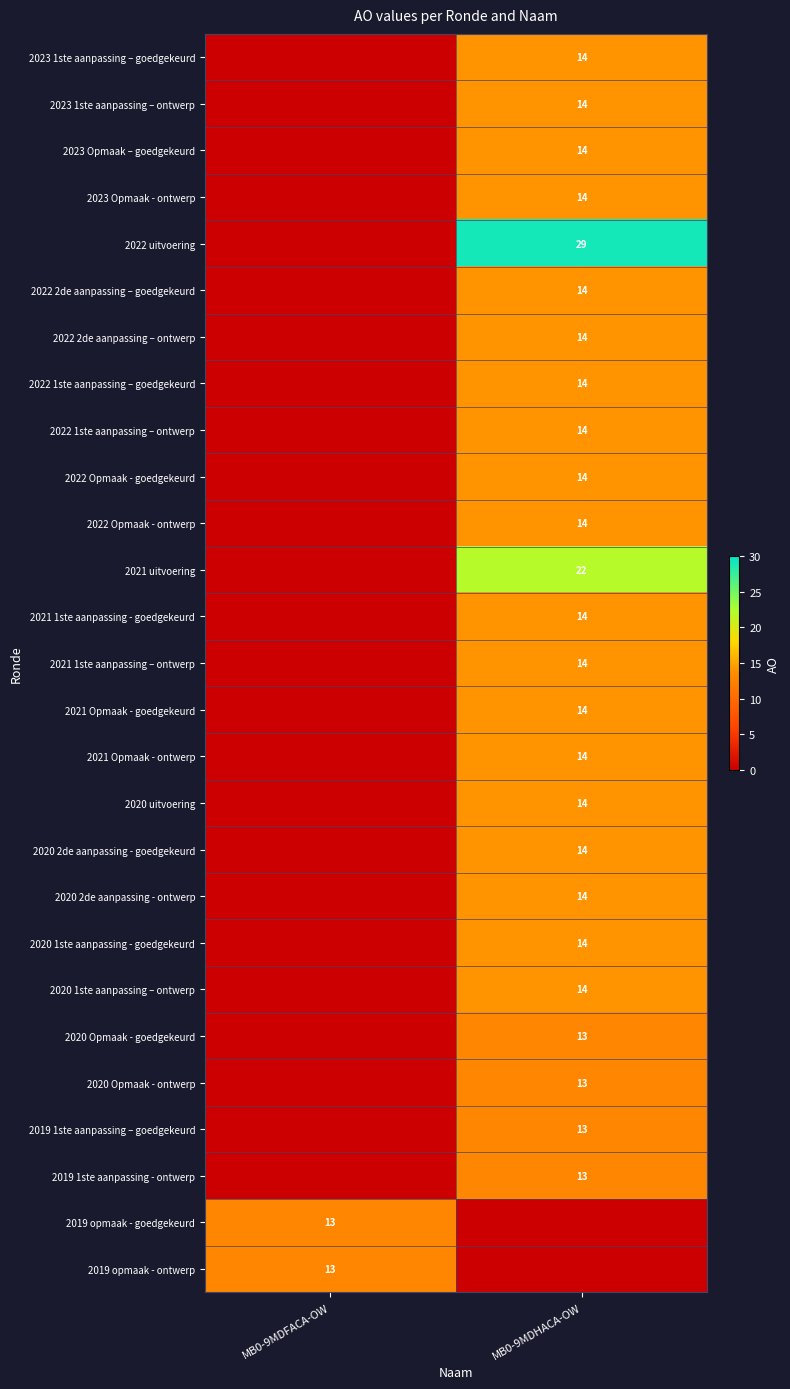

At which category is the sum across all series the highest?

MB0-9MDHACA-OW